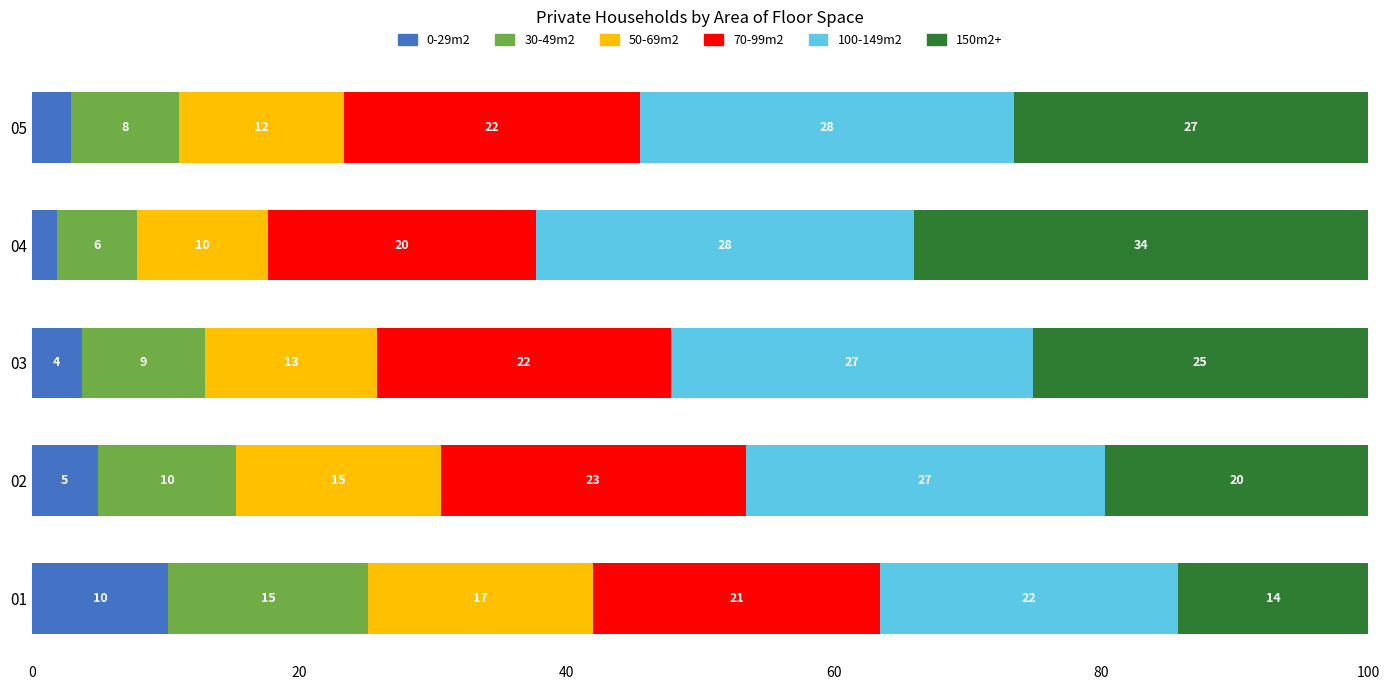

What are all the series names shown in the legend?

0-29m2, 30-49m2, 50-69m2, 70-99m2, 100-149m2, 150m2+